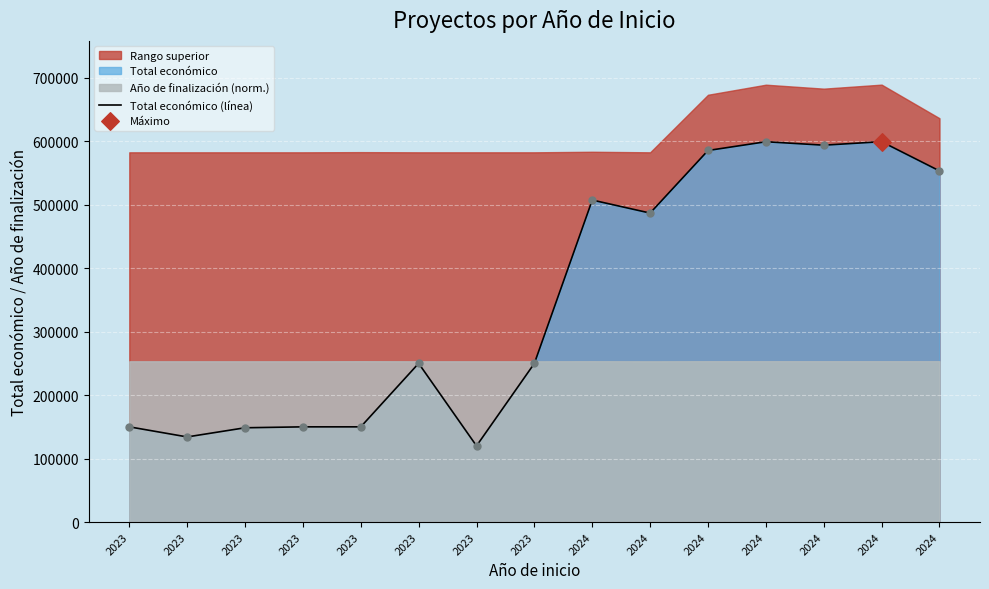

What is the change in value from 2023 to 2023?

+100000